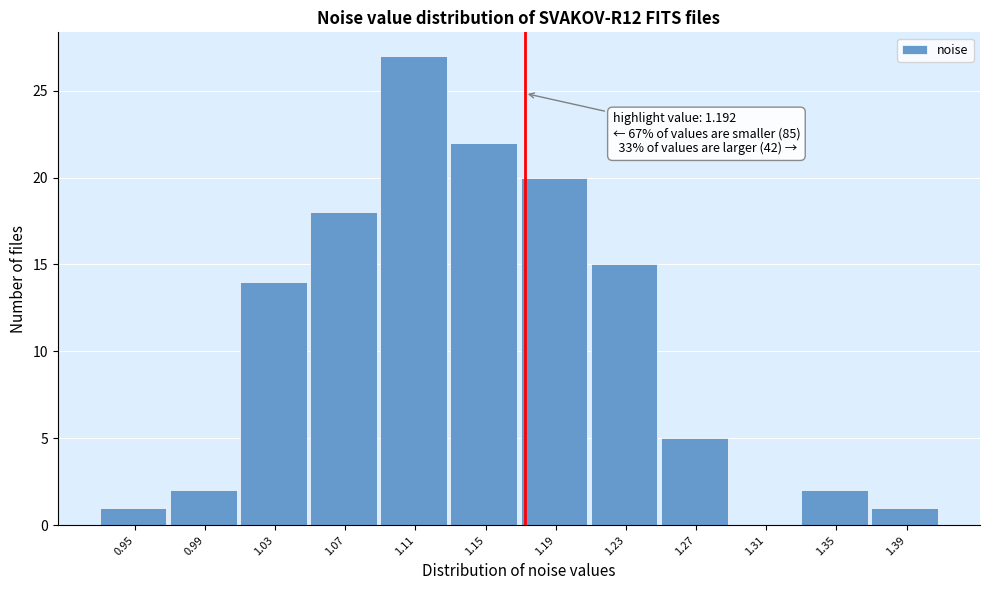

Reading right to left, transcribe all the data shown in this chart.

1.39=1	1.35=2	1.31=0	1.27=5	1.23=15	1.19=20	1.15=22	1.11=27	1.07=18	1.03=14	0.99=2	0.95=1